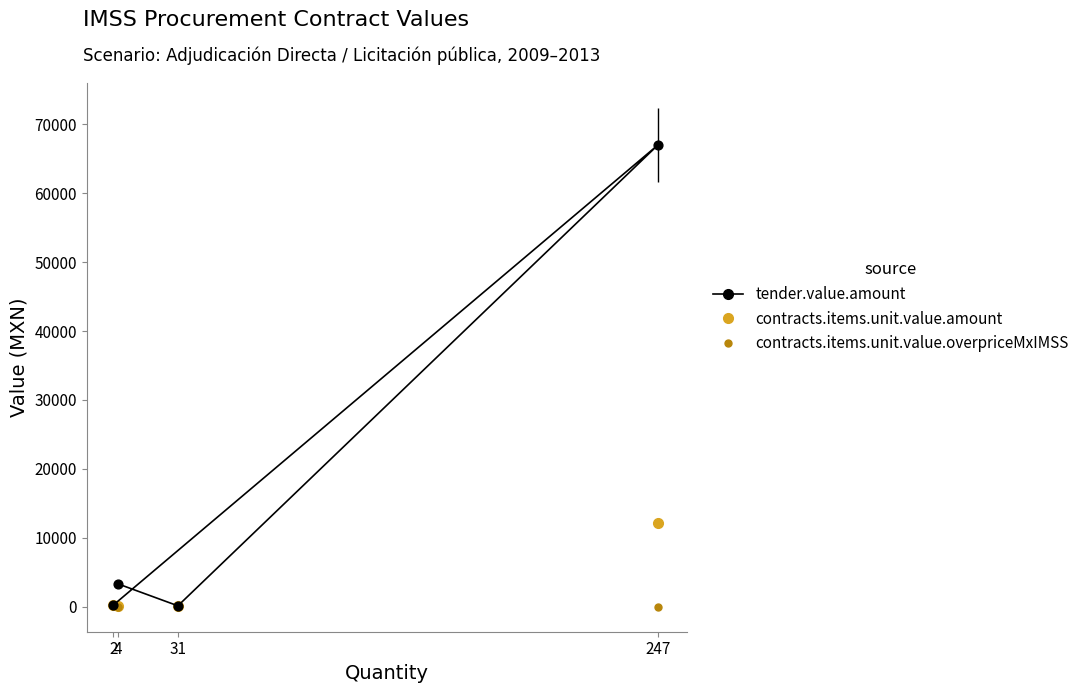

Is the value of contracts.items.unit.value.amount at 2 greater than the value of contracts.items.unit.value.overpriceMxIMSS at 247?

Yes